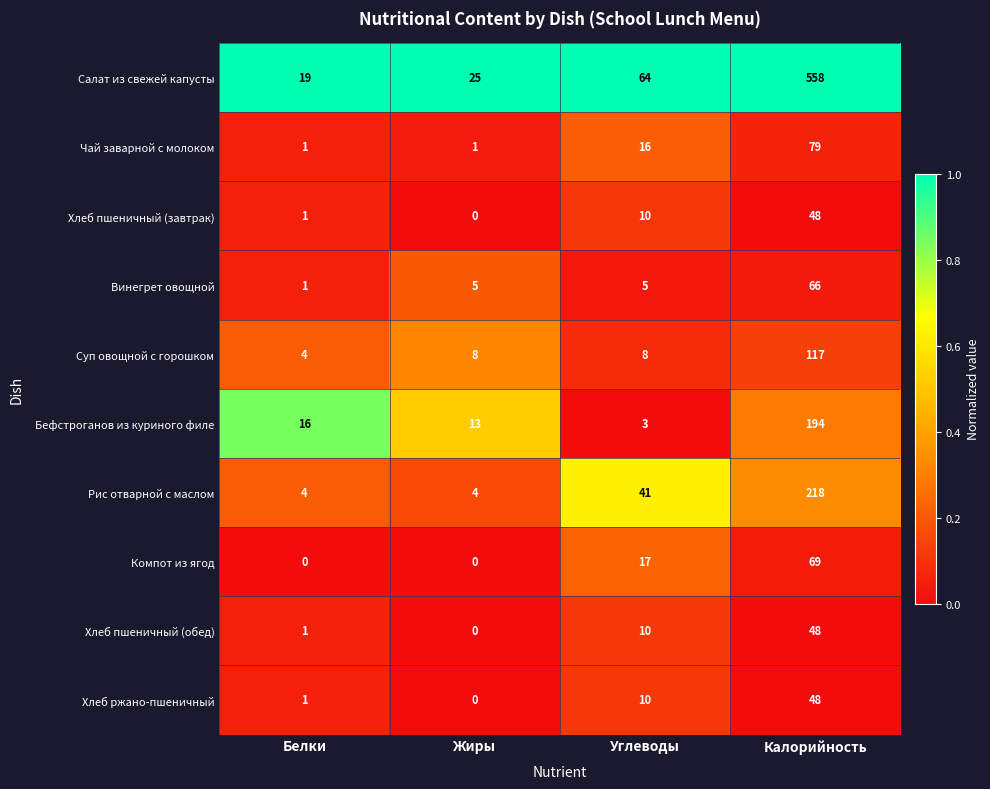

At which category is the sum across all series the highest?

Калорийность